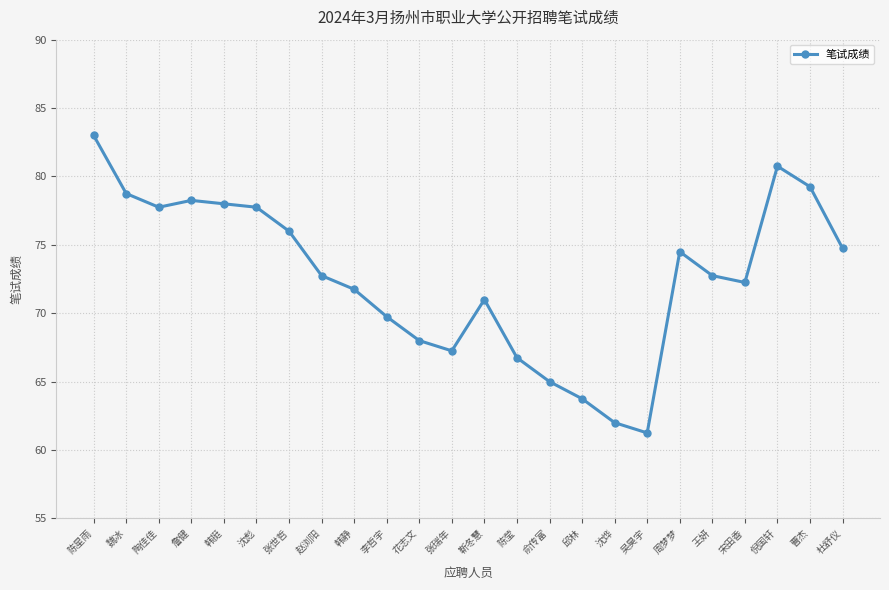

Which has a higher value, 杜舒仪 or 张瑞年?

杜舒仪